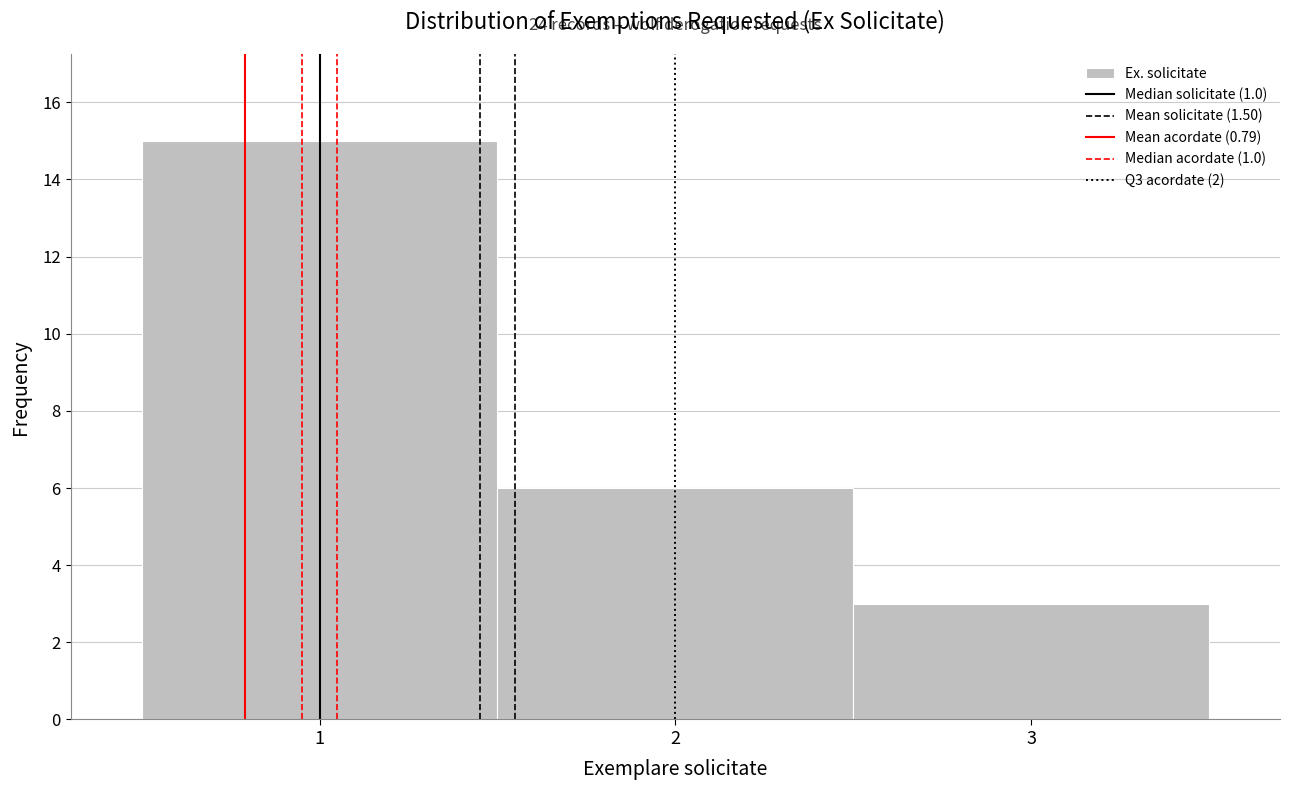

Which range on the x-axis has the tallest bar?

0.5 to 1.5